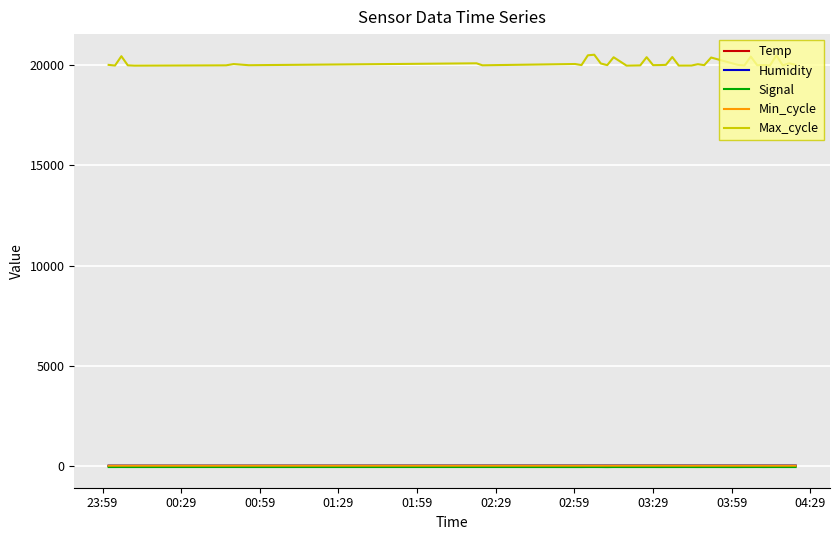

How many lines are shown in the chart?

5